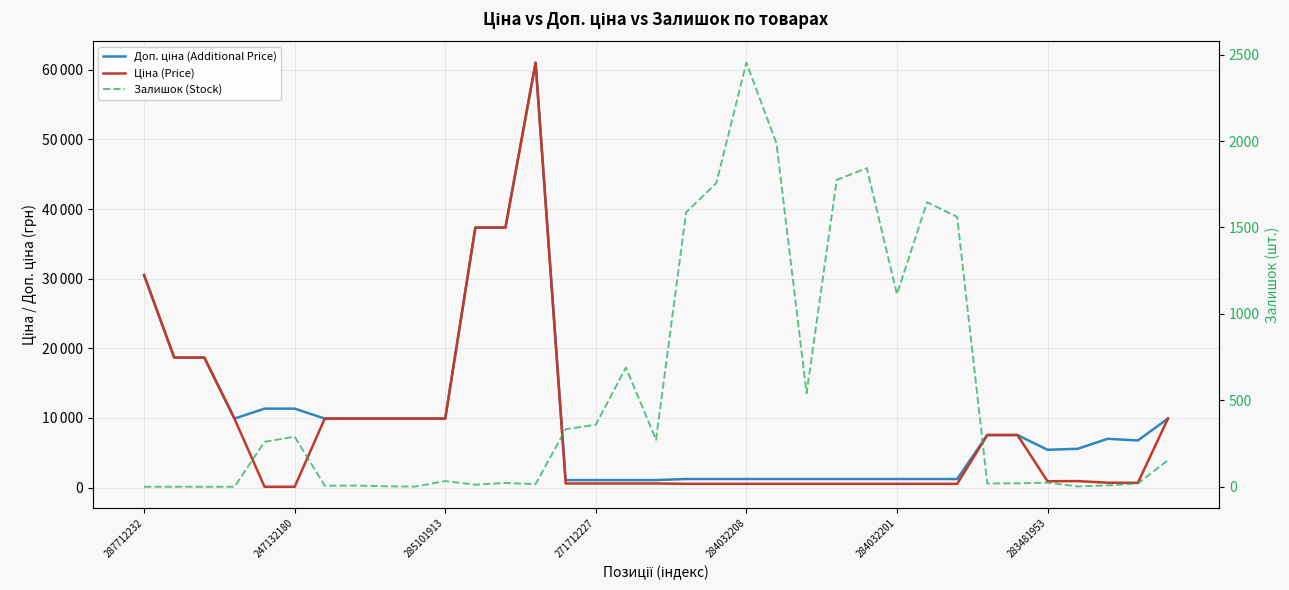

List the series in order of their overall mean, lowest first.

Залишок (Stock), Ціна (Price), Доп. ціна (Additional Price)